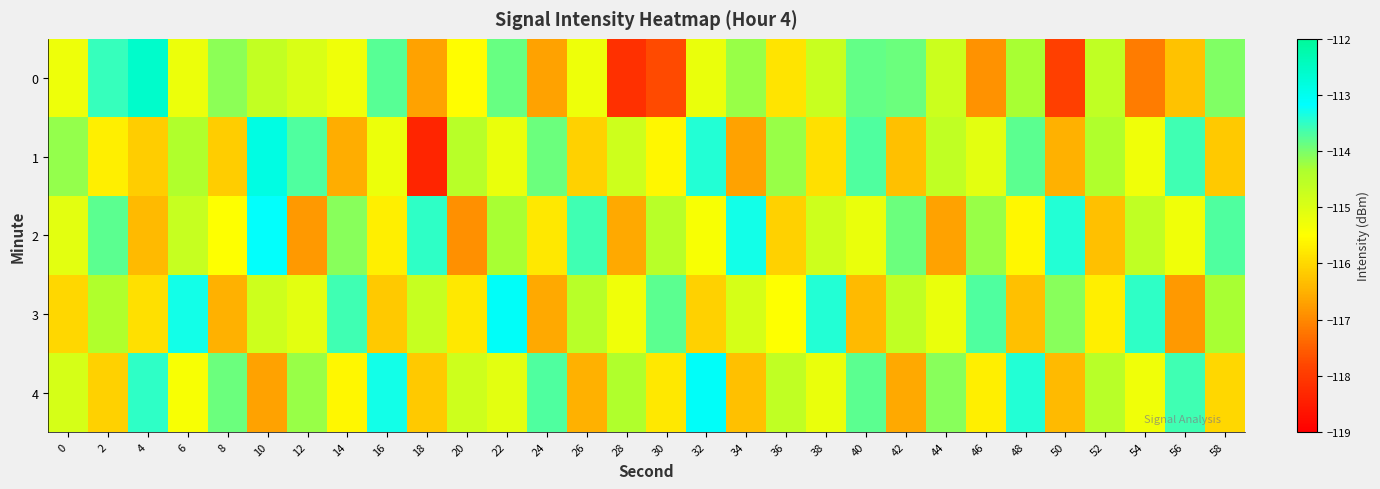

Rank the series at 30 from lowest to highest value.

0, 4, 1, 2, 3